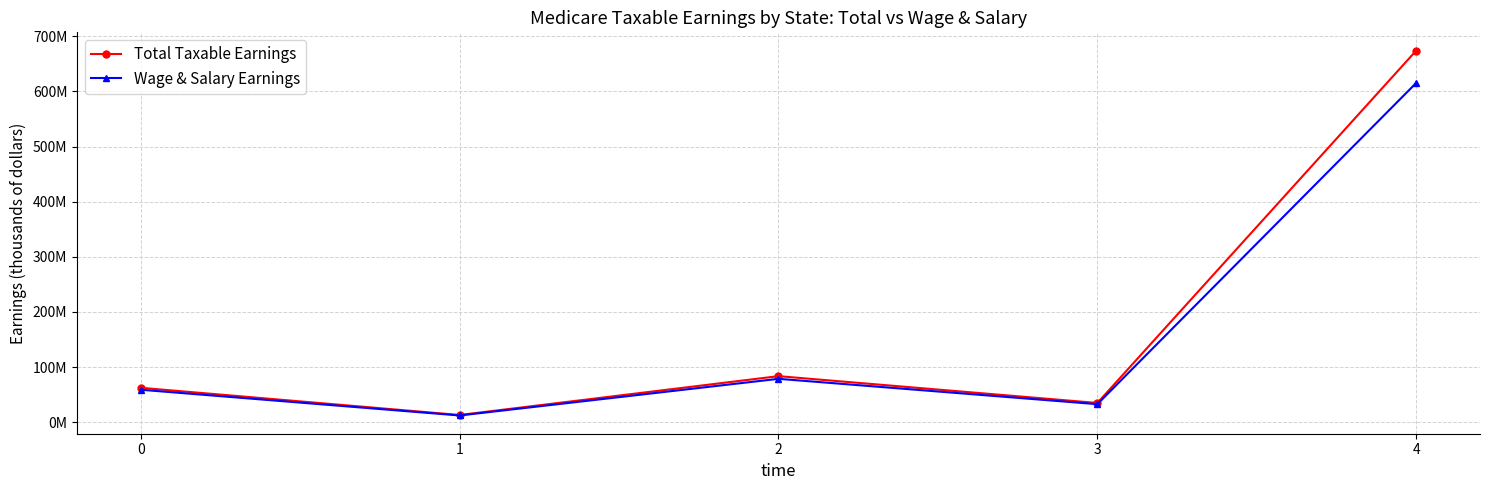

Does the chart display data point markers on the line(s)?

Yes